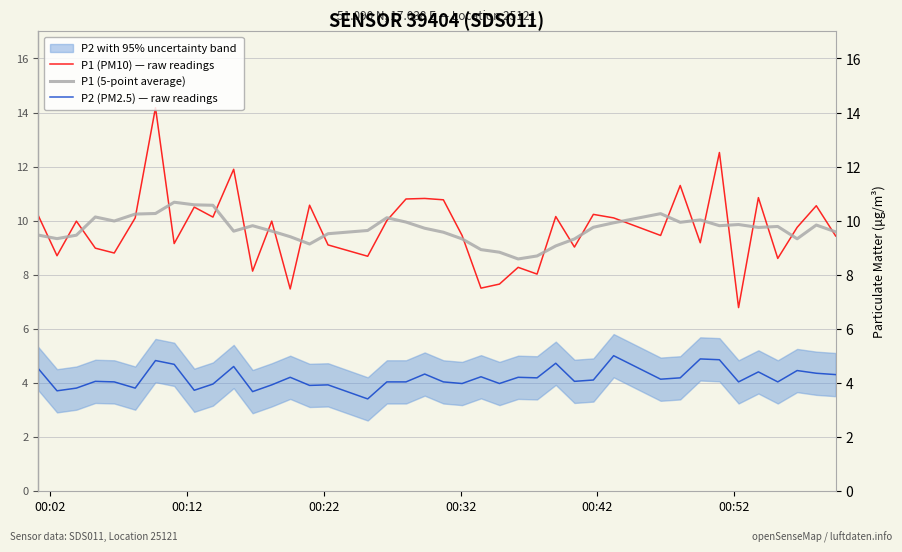

What is the average value of the P1 (PM10) — raw readings series?

9.7